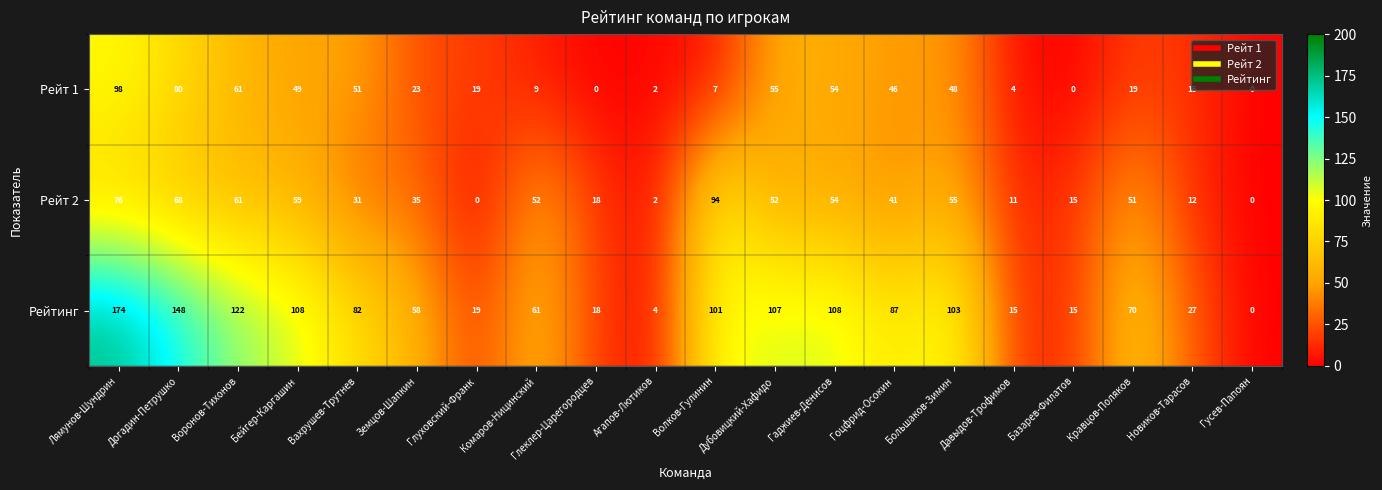

What is the spread (max minus min) of values at Агапов-Лютиков?

2